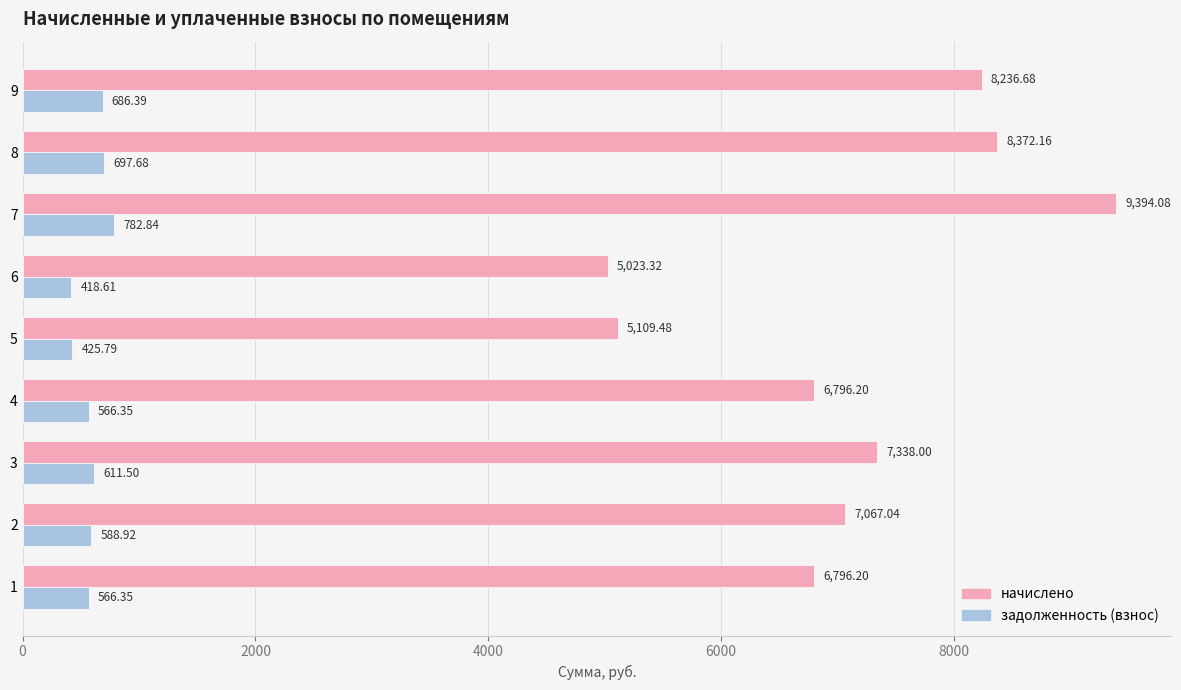

What is the difference between the maximum and second lowest values in the начислено series?

4284.6